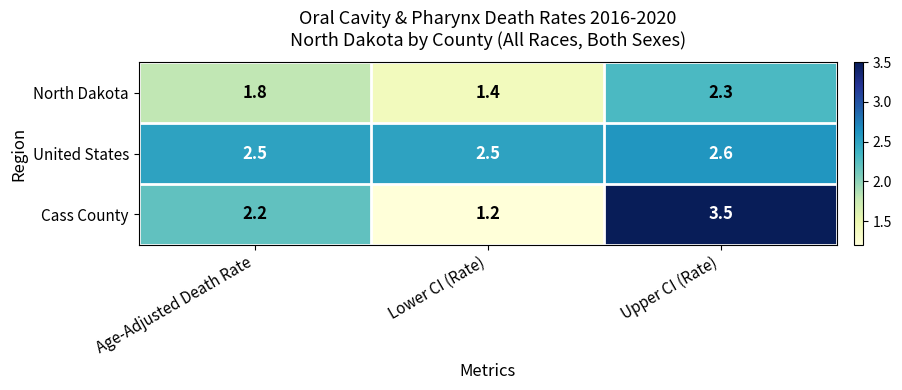

Reading left to right, extract all data points from this chart.

North Dakota: 1.8	1.4	2.3
United States: 2.5	2.5	2.6
Cass County: 2.2	1.2	3.5